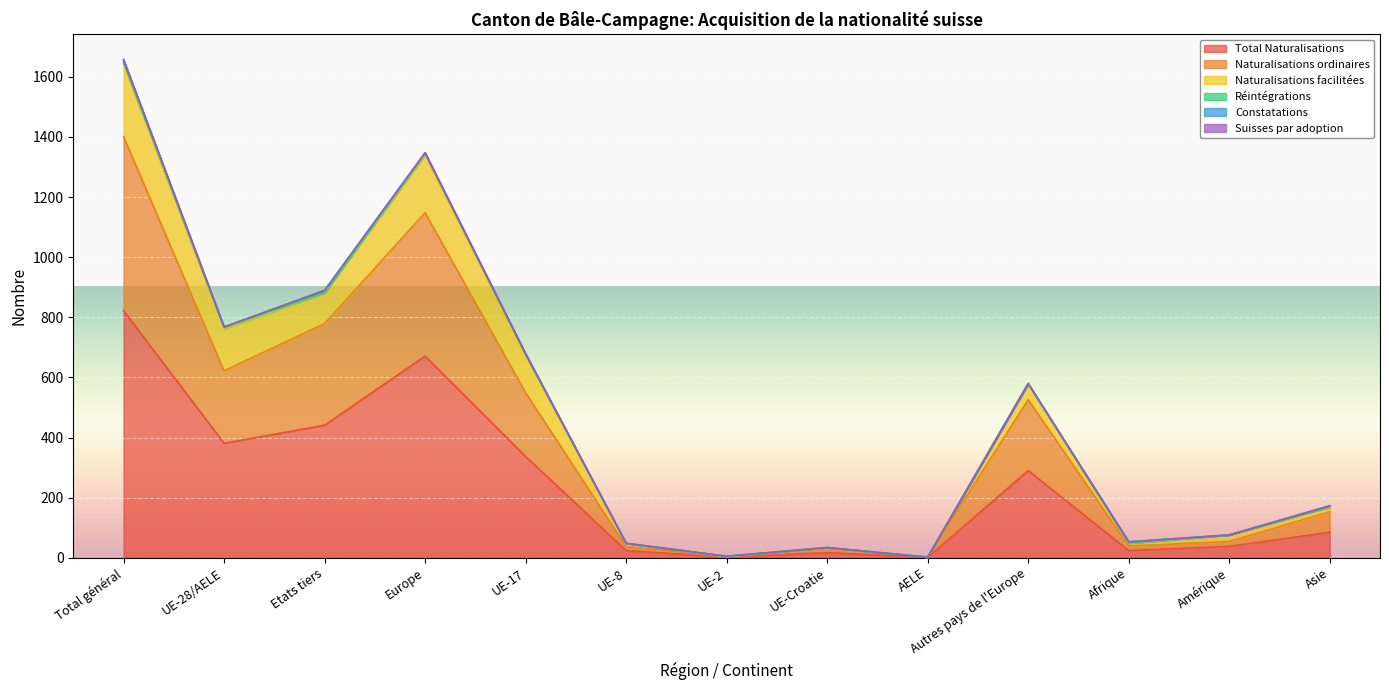

What is the label of the 13th point from the left?

Asie